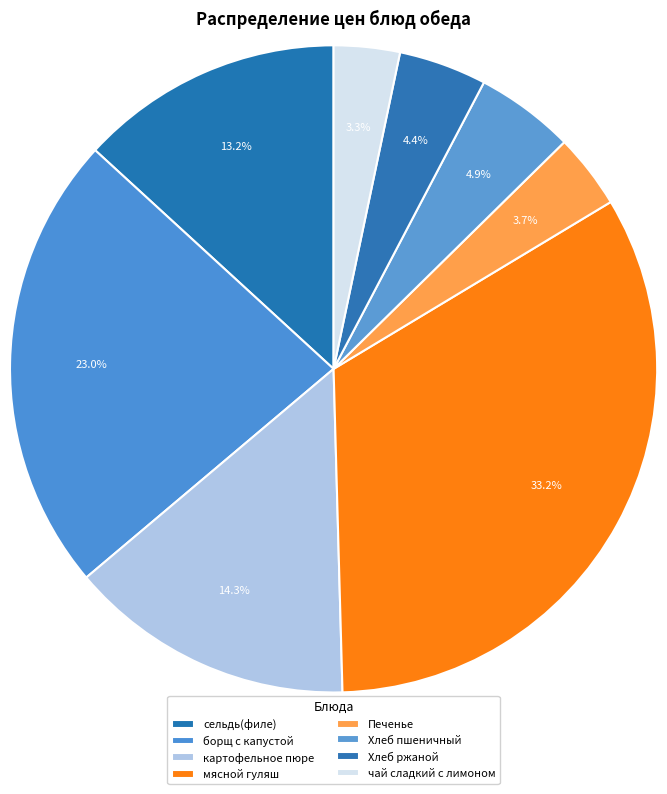

Count the number of slices in the pie.

8